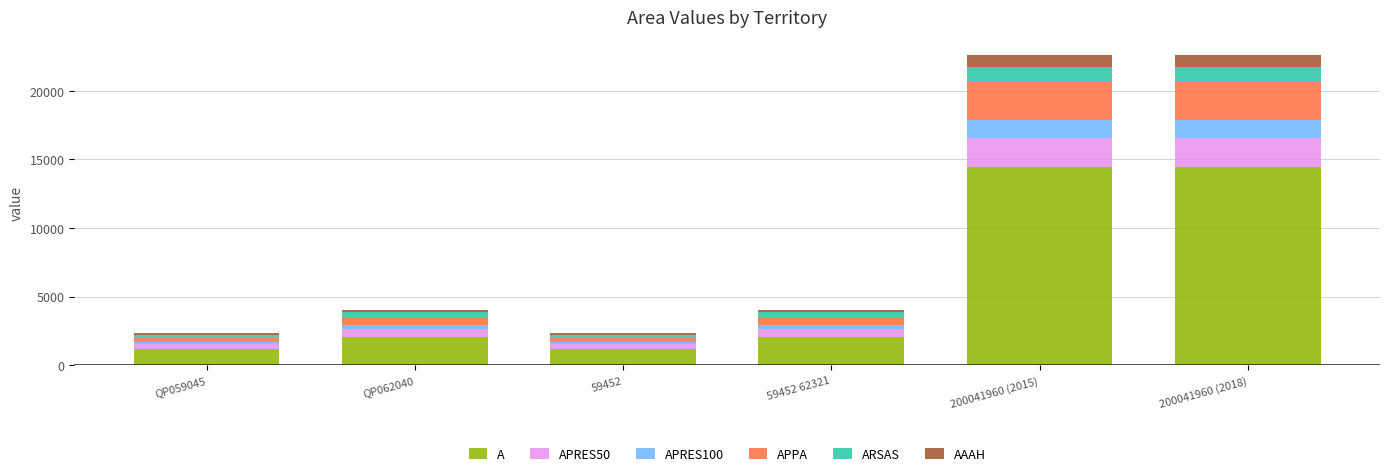

What is the total value across all series at 200041960 (2018)?

22578